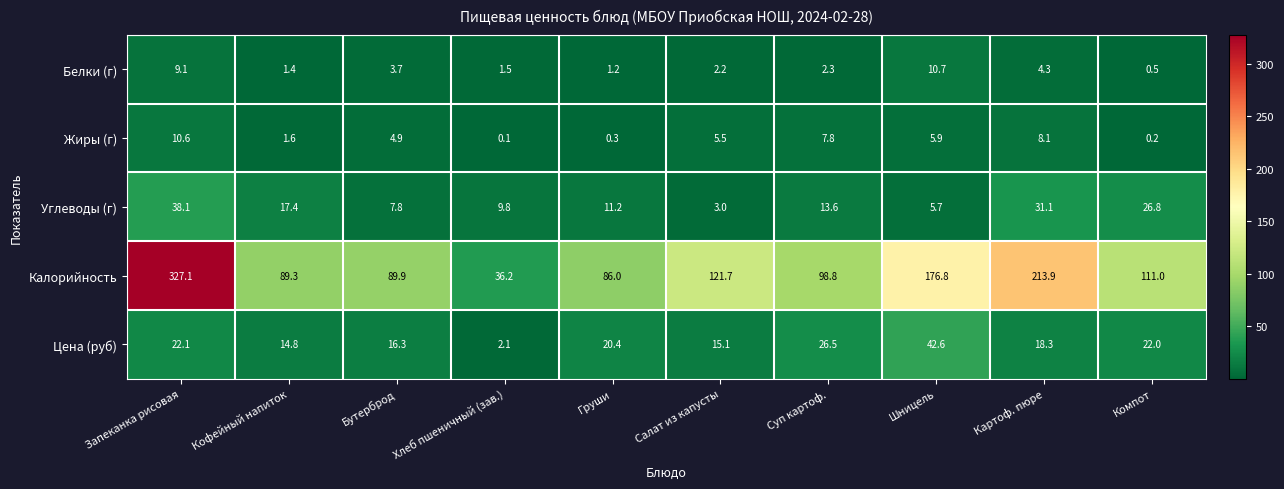

Which series has the largest total across all categories?

Калорийность